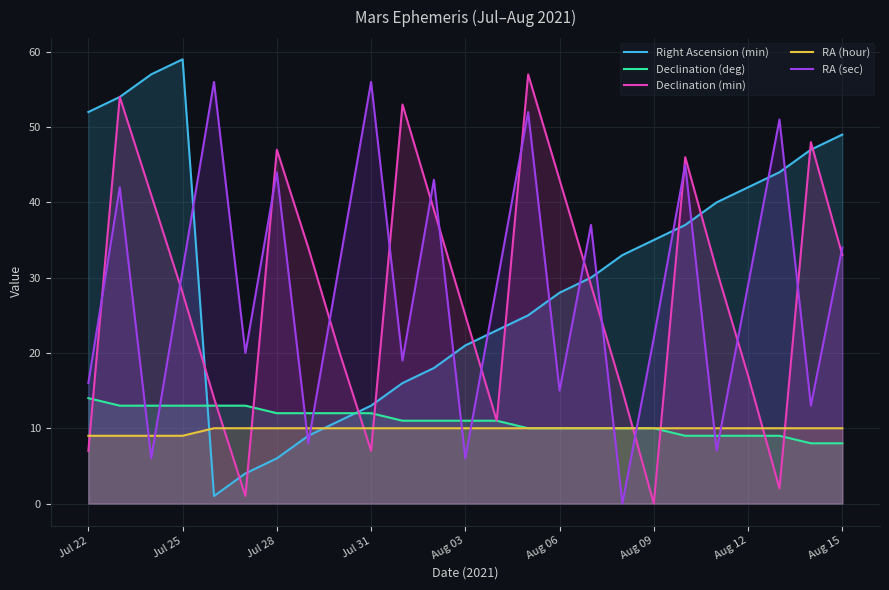

What are all the series names shown in the legend?

Right Ascension (min), Declination (deg), Declination (min), RA (hour), RA (sec)